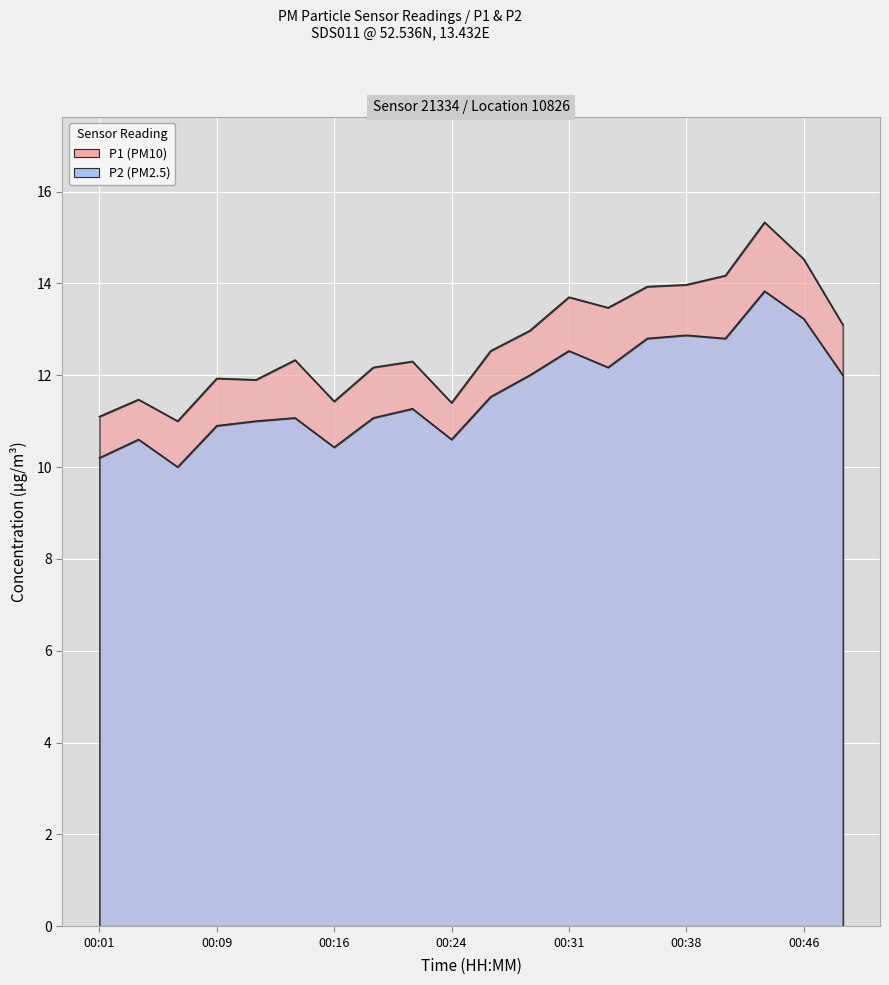

True or false: P2 and P1 intersect in this chart.

False